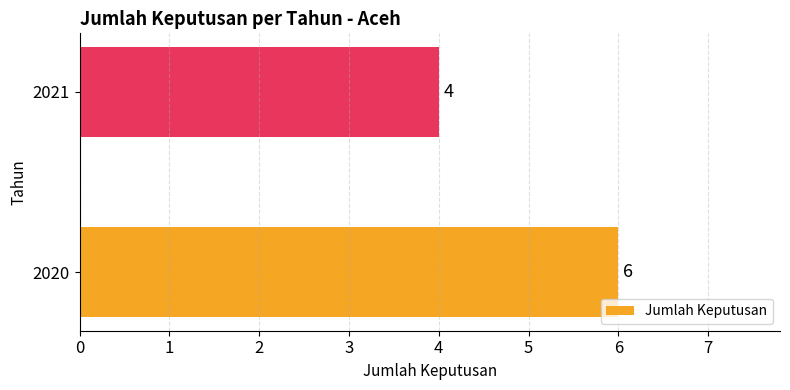

Reading top to bottom, extract all data points from this chart.

4	6